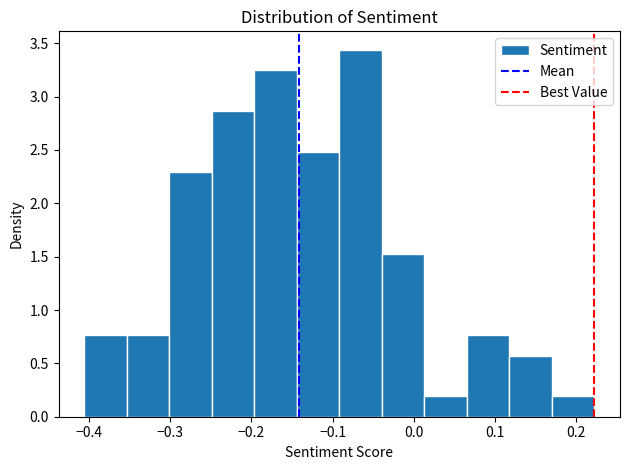

Reading left to right, transcribe this chart: for each bar, give the range it covers on the x-axis and its height. Neither the bar edges nor the heights are printed on the chart, so give them approximately, as read against the axes.

-0.41 to -0.35: 0.75
-0.35 to -0.30: 0.75
-0.30 to -0.25: 2.30
-0.25 to -0.20: 2.85
-0.20 to -0.14: 3.25
-0.14 to -0.09: 2.50
-0.09 to -0.04: 3.45
-0.04 to 0.01: 1.55
0.01 to 0.07: 0.20
0.07 to 0.12: 0.75
0.12 to 0.17: 0.55
0.17 to 0.22: 0.20